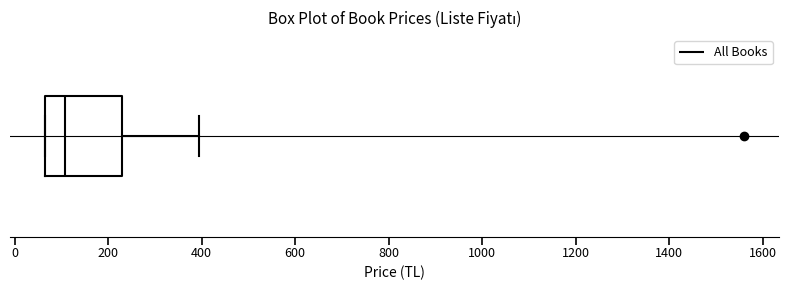

Read this box plot against the x-axis: the position of the median line, the range covered by the box, and the ends of both whiskers. The values are not printed on the chart, so give them approximately, as read against the axis.

median 100, box 60 to 240, whiskers 60 to 400